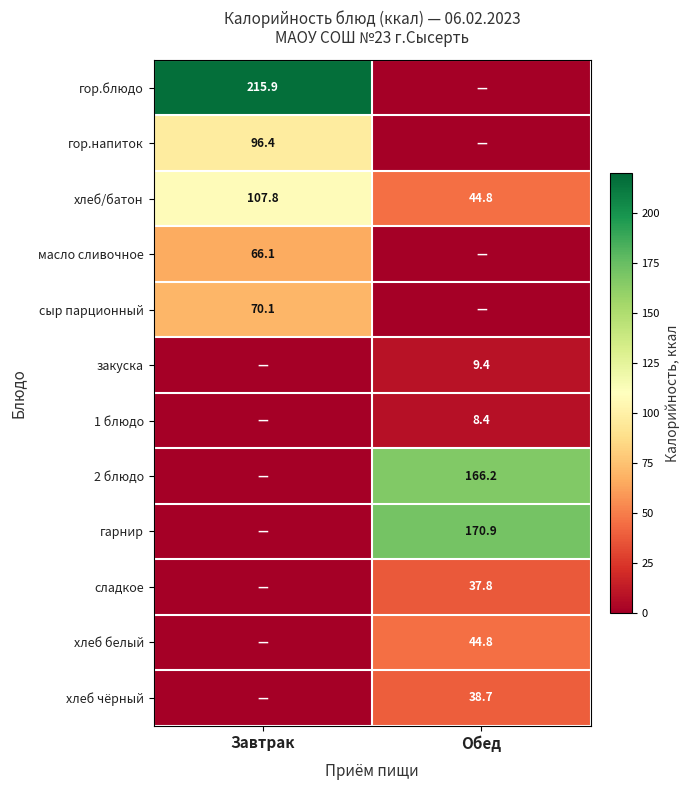

What is the sum of all хлеб/батон values?

152.6